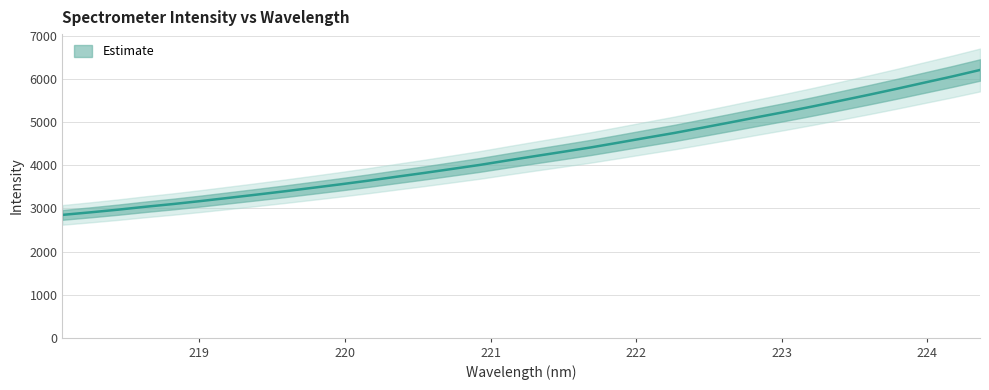

How many data points are above 4215?

17